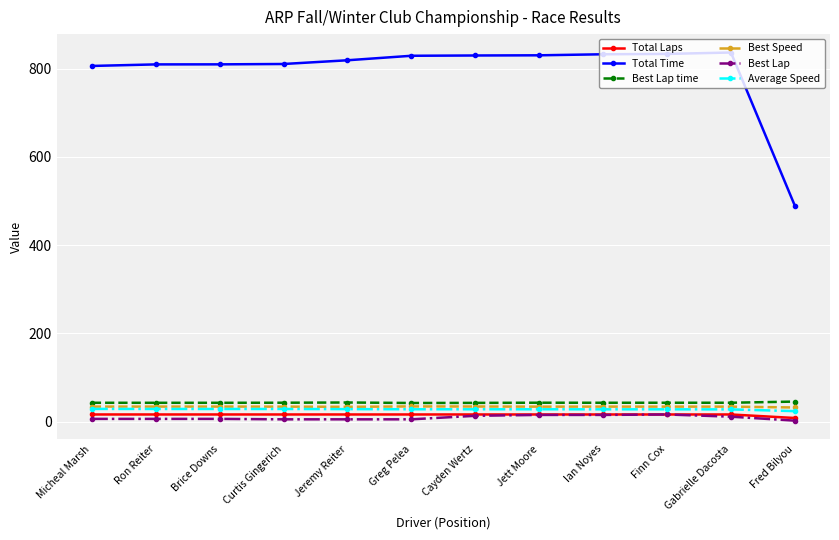

What is the sum of all Best Lap values?

105.0